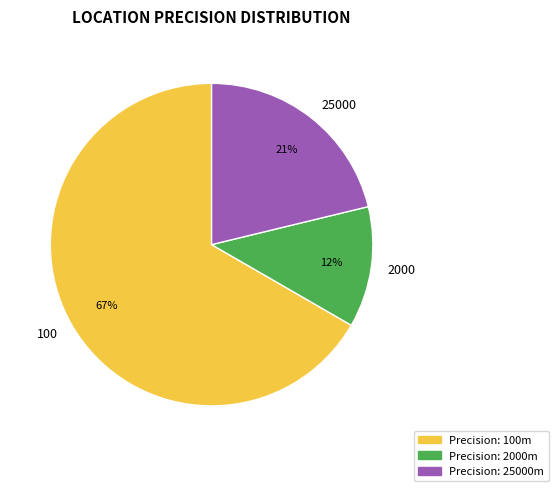

Rank the categories by value from lowest to highest.

2000, 25000, 100